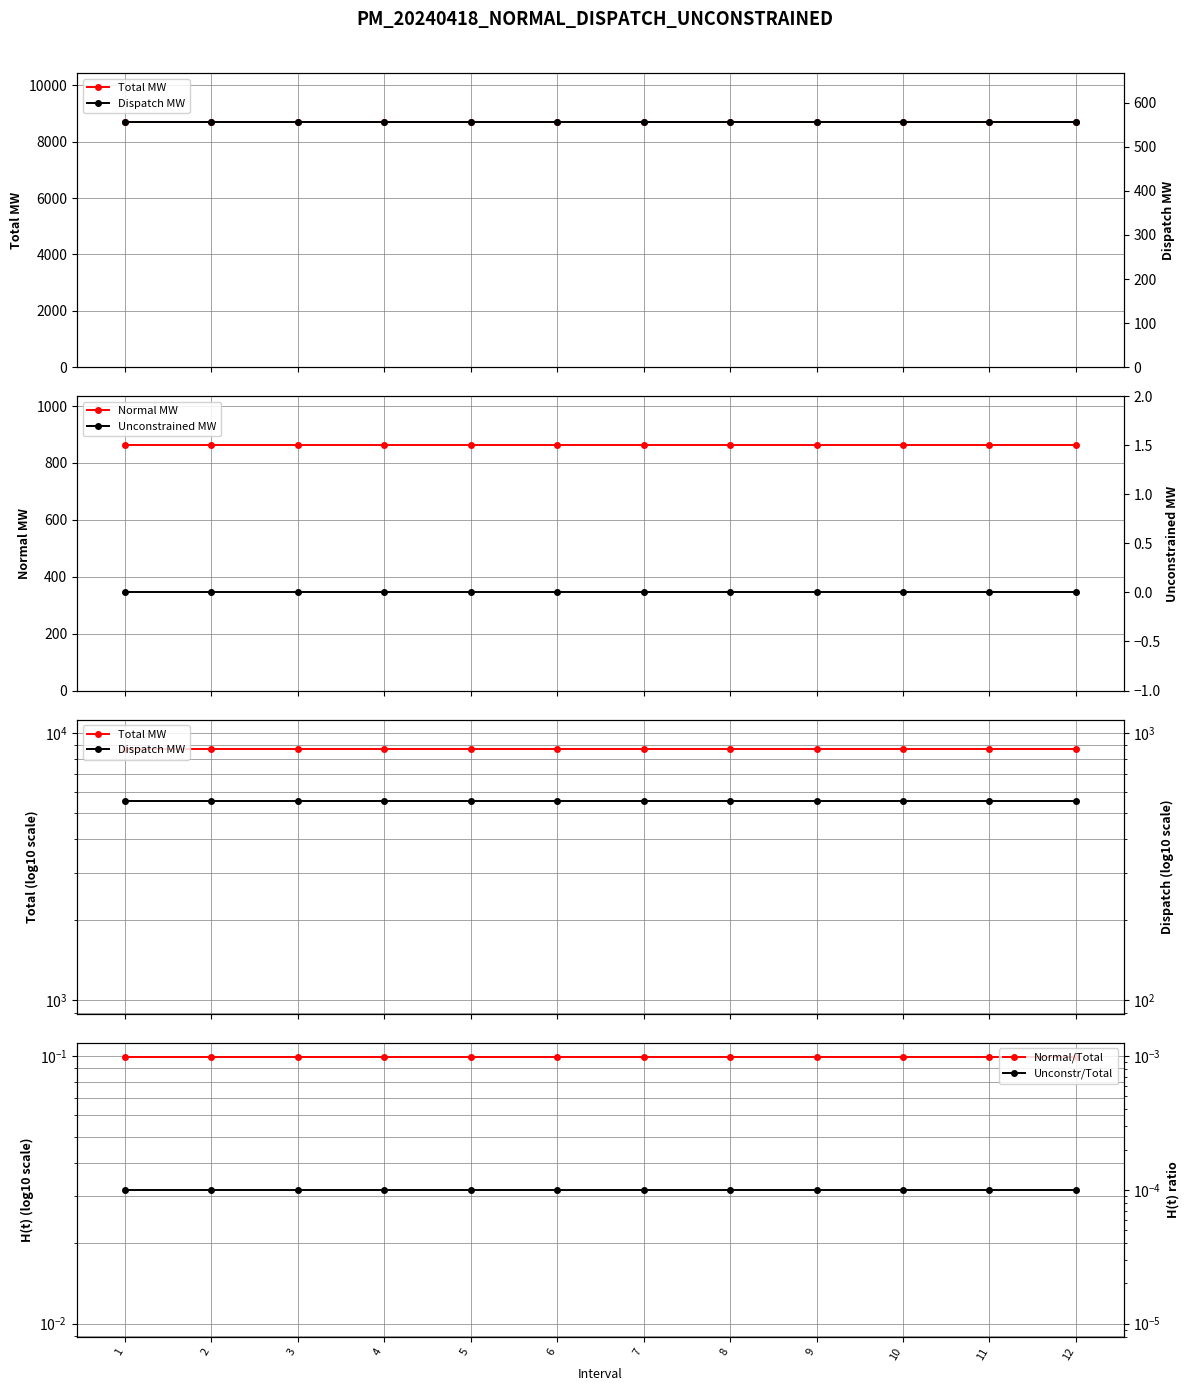

Which series has the widest spread of values?

Total MW